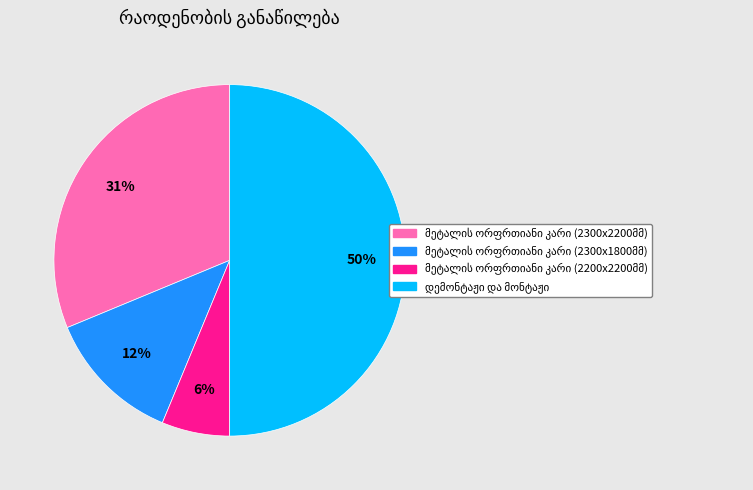

To the nearest percent, what is the average slice percentage?

25%